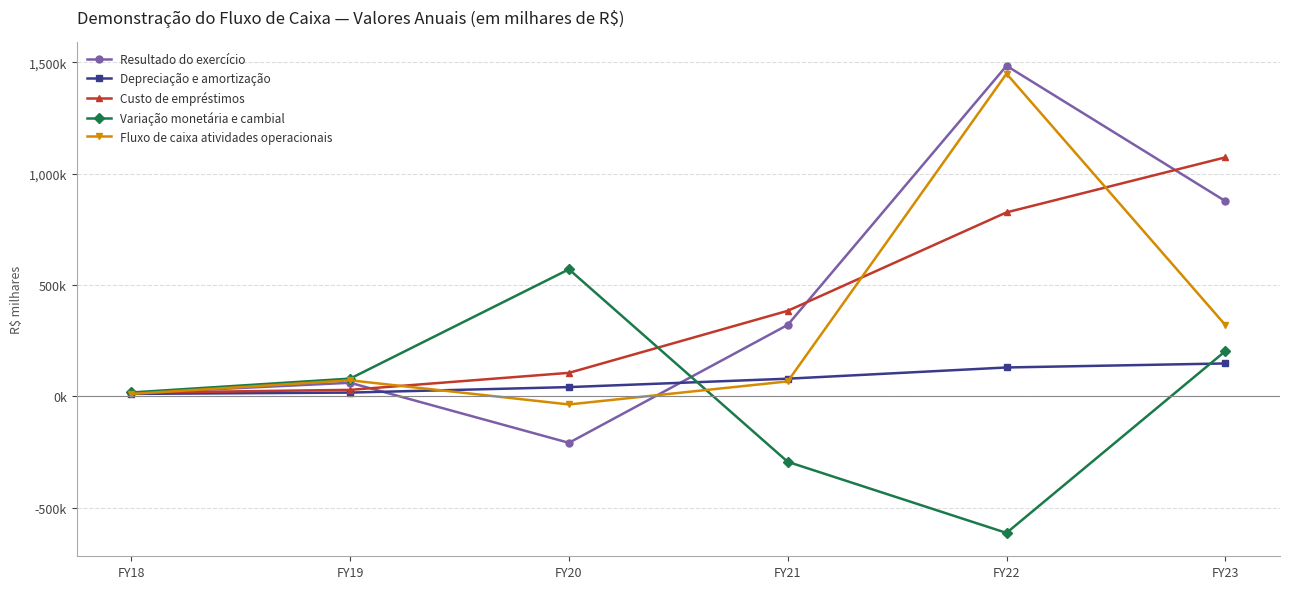

At which label does Resultado do exercício reach its peak?

FY22